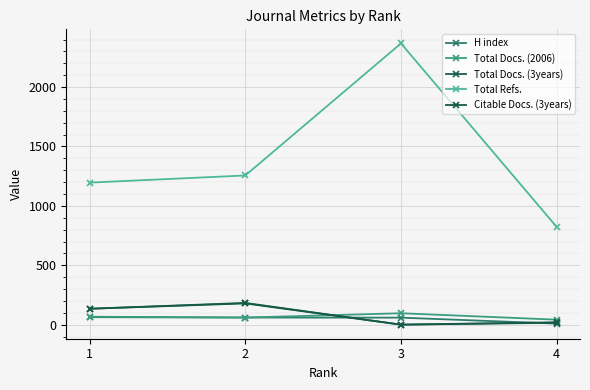

List the series in order of their peak value, highest first.

Total Refs., Total Docs. (3years), Citable Docs. (3years), Total Docs. (2006), H index